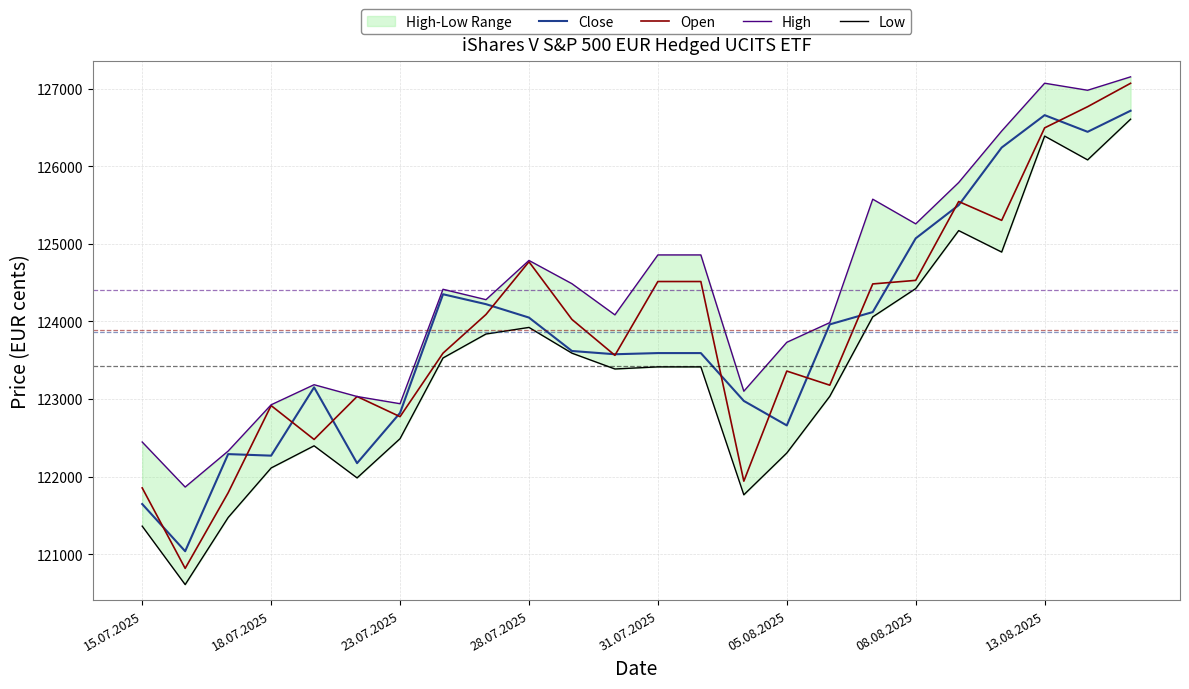

At which label is High closest to 124509?

10